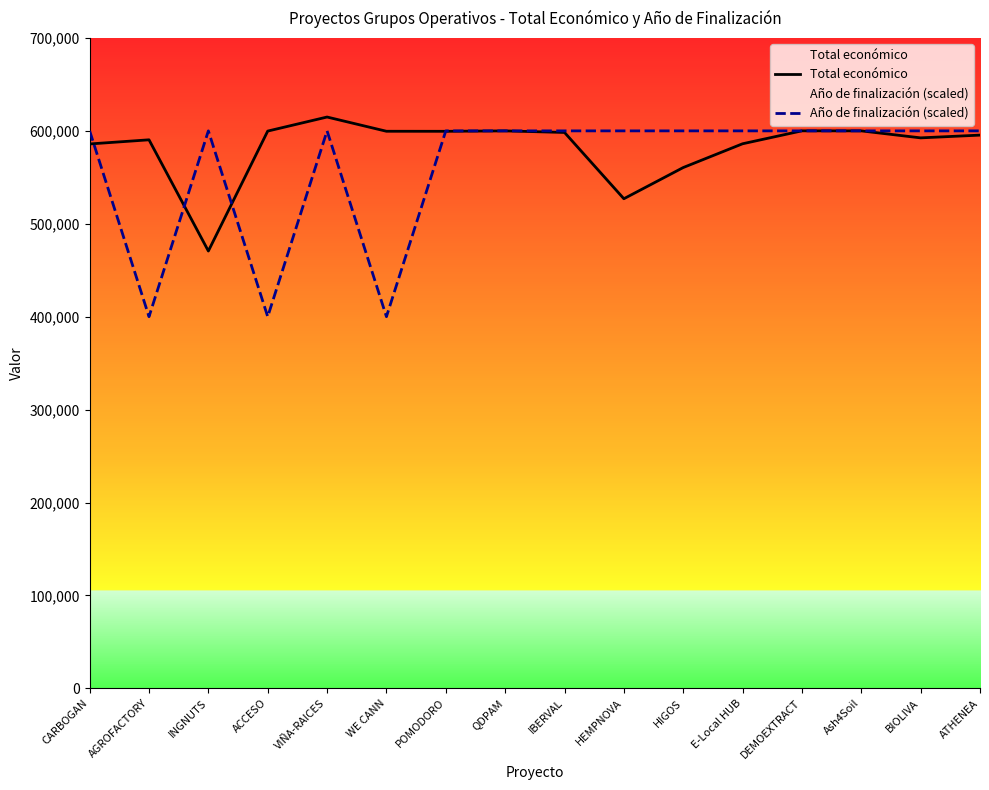

Where is the first local minimum for Total económico?

INGNUTS